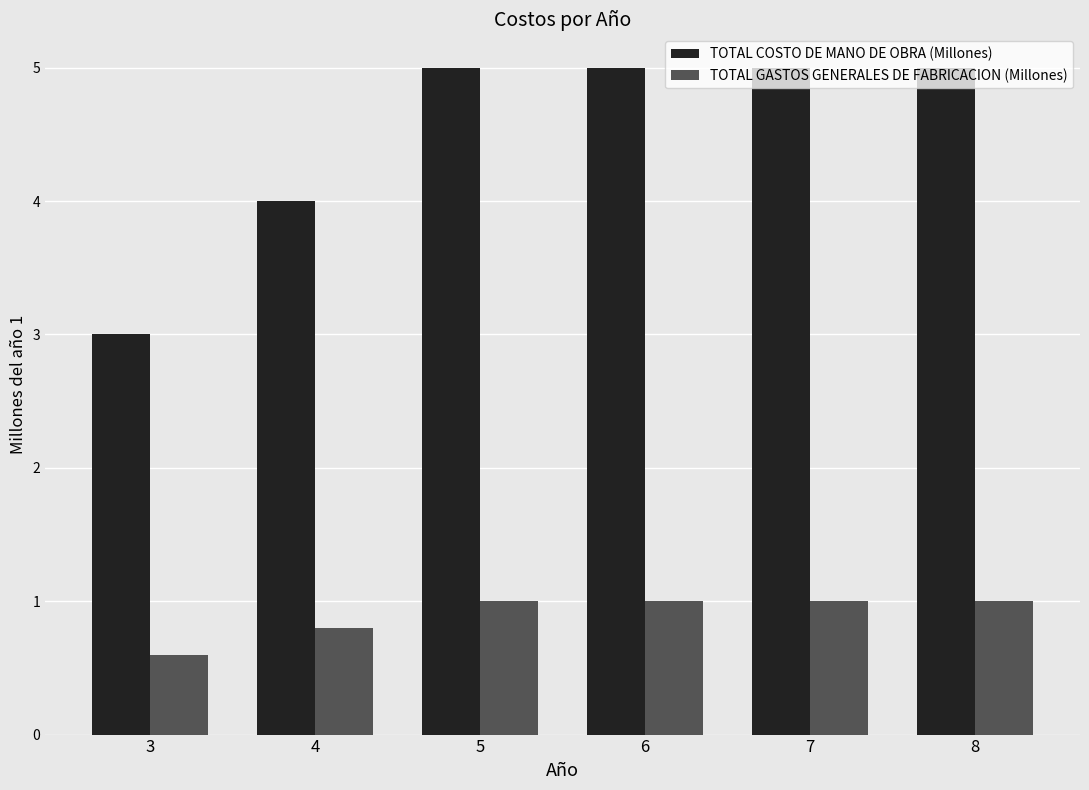

What is the sum of the TOTAL COSTO DE MANO DE OBRA (Millones) values at 8 and 4?

9.0